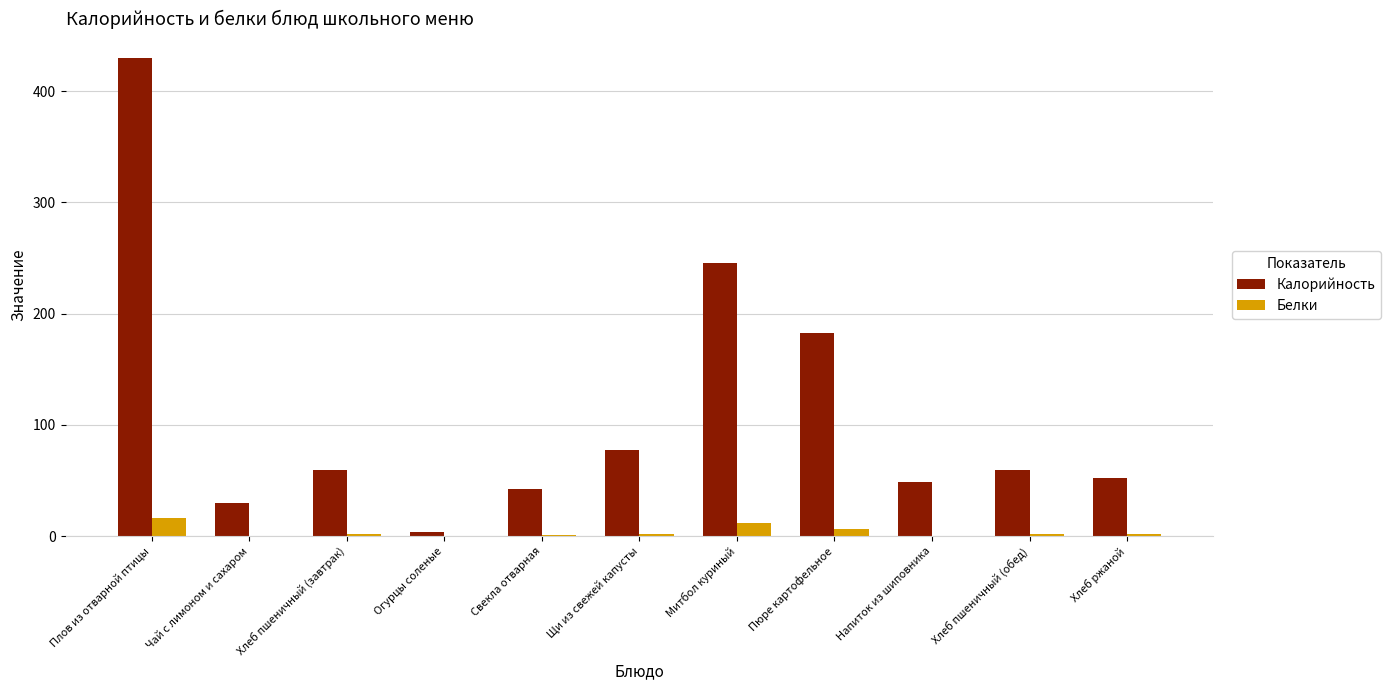

Where does the Белки series first go above 1?

Плов из отварной птицы